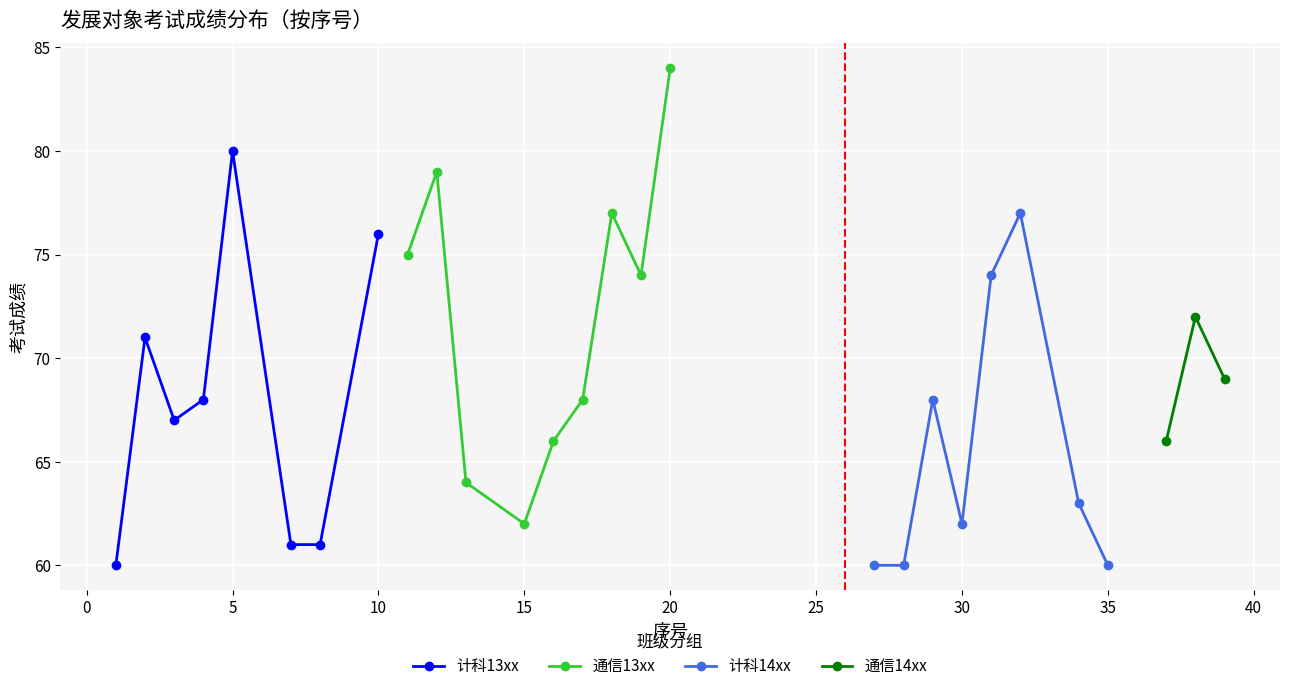

At which label does 计科13xx reach its peak?

5